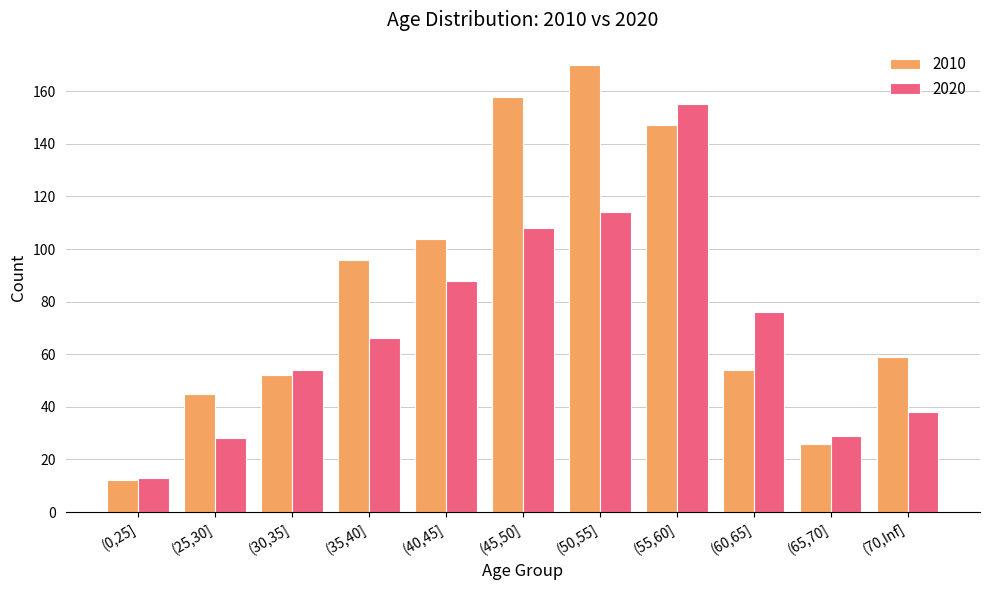

Are the bars horizontal?

No